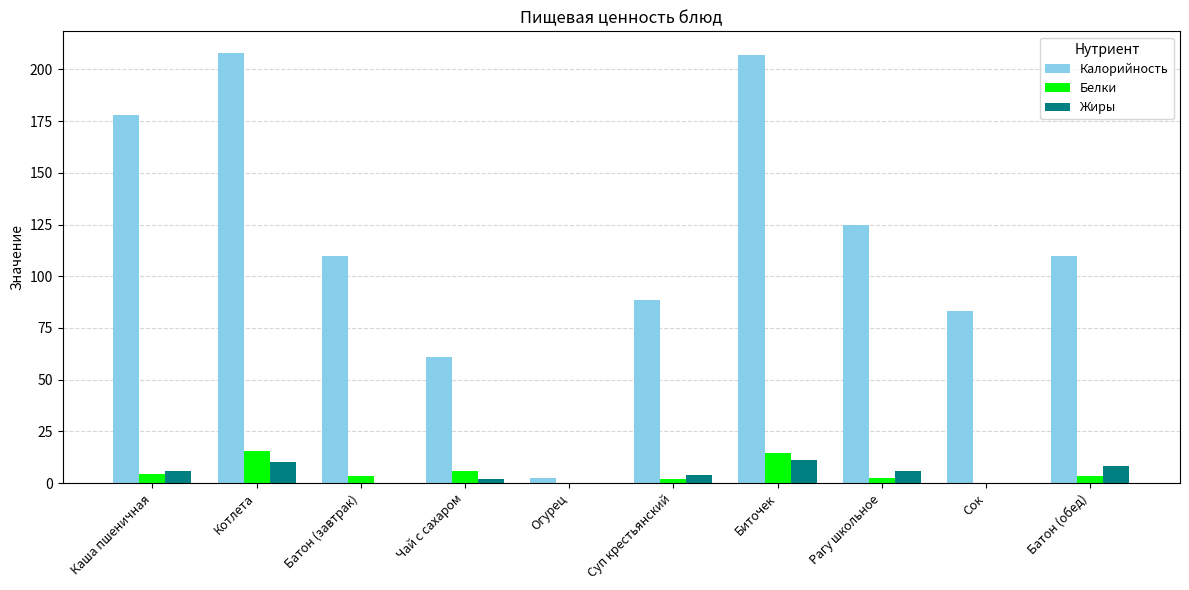

What is the maximum value for Белки?

15.6